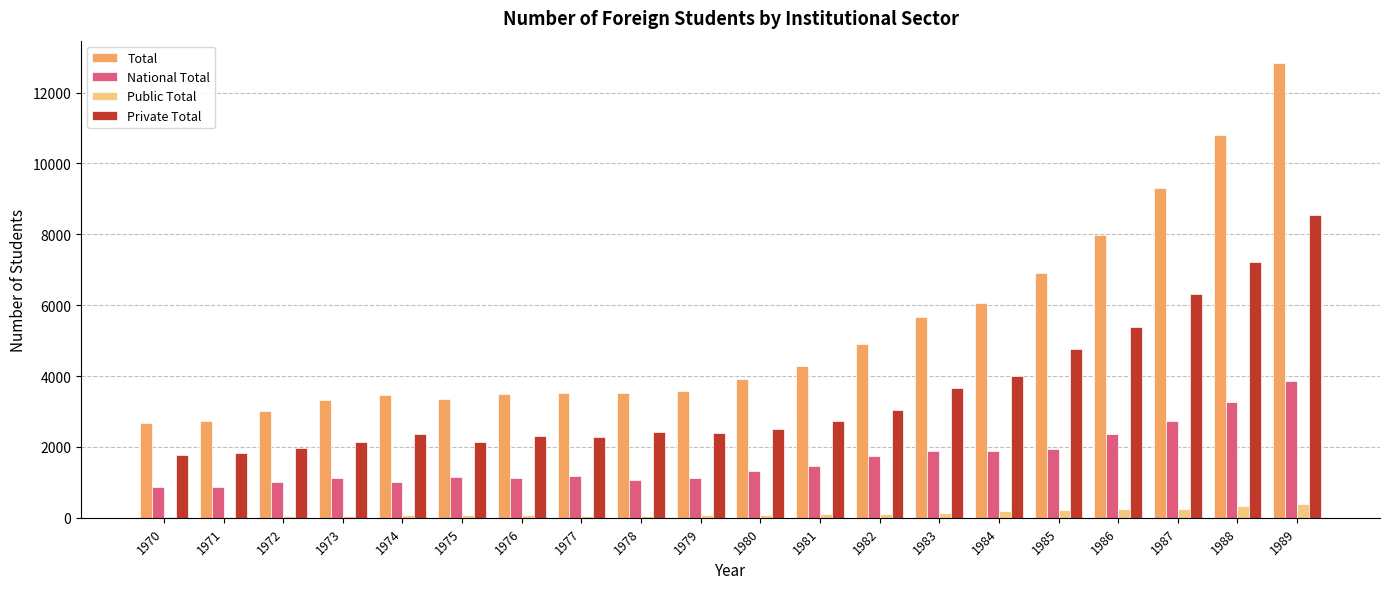

How many data points does each series have?

20